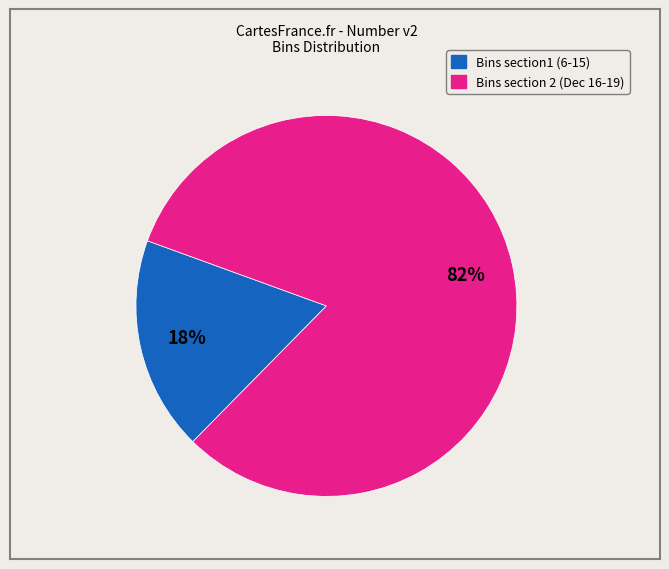

Does any single category account for the majority?

Yes